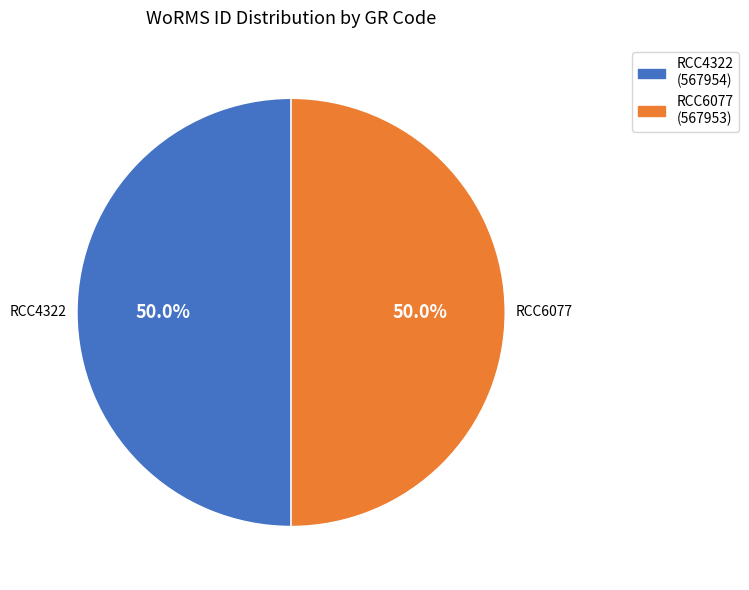

True or false: RCC4322 accounts for 58% of the total.

False